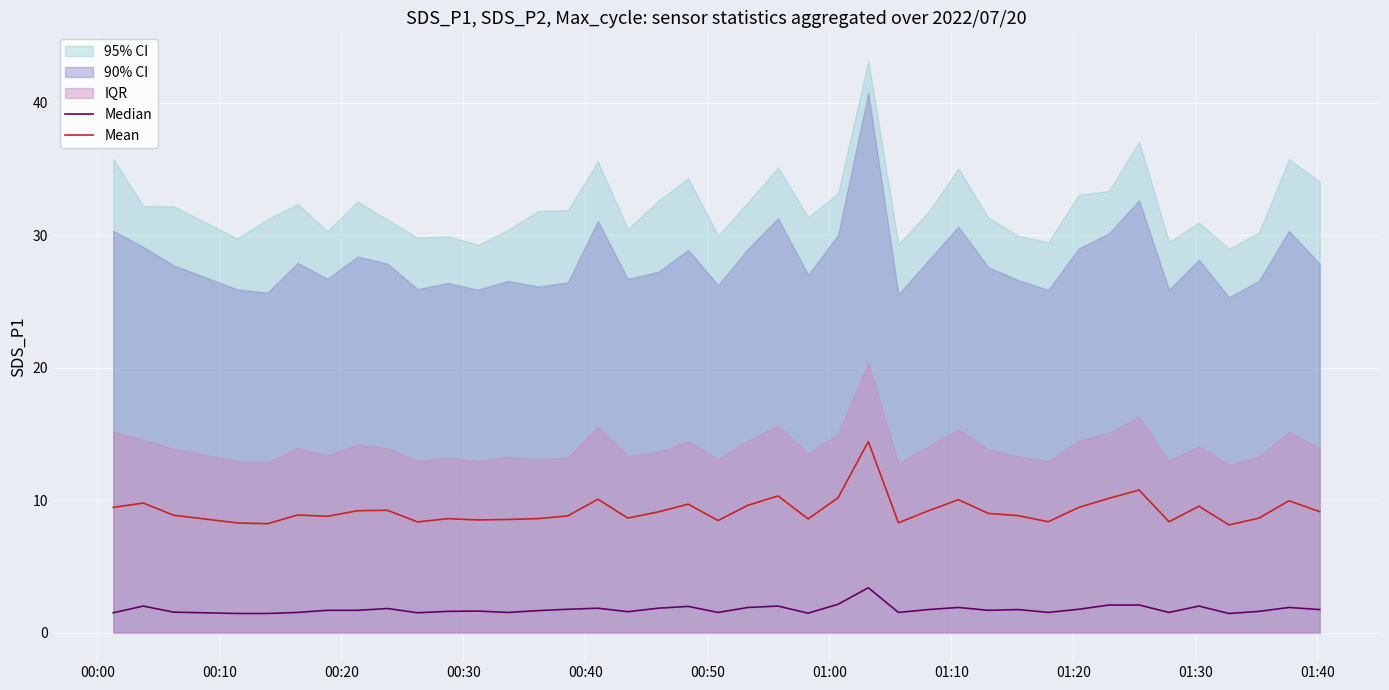

What is the highest value of the Mean series?

14.4